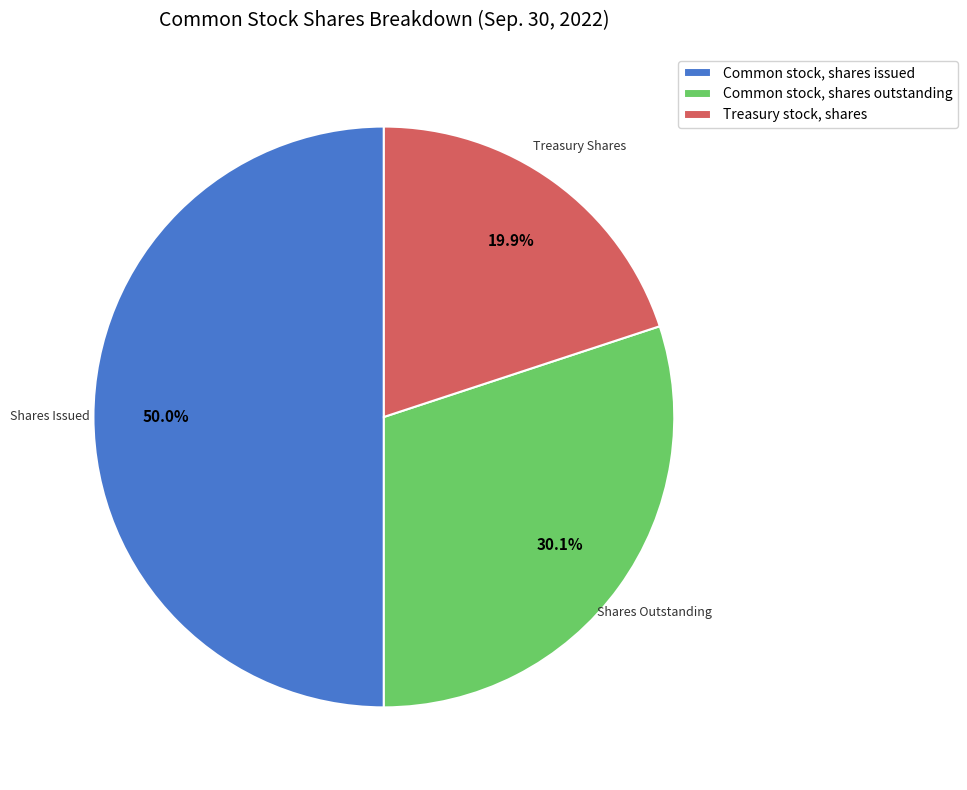

To the nearest percent, what percentage of the pie is Common stock, shares issued?

50%